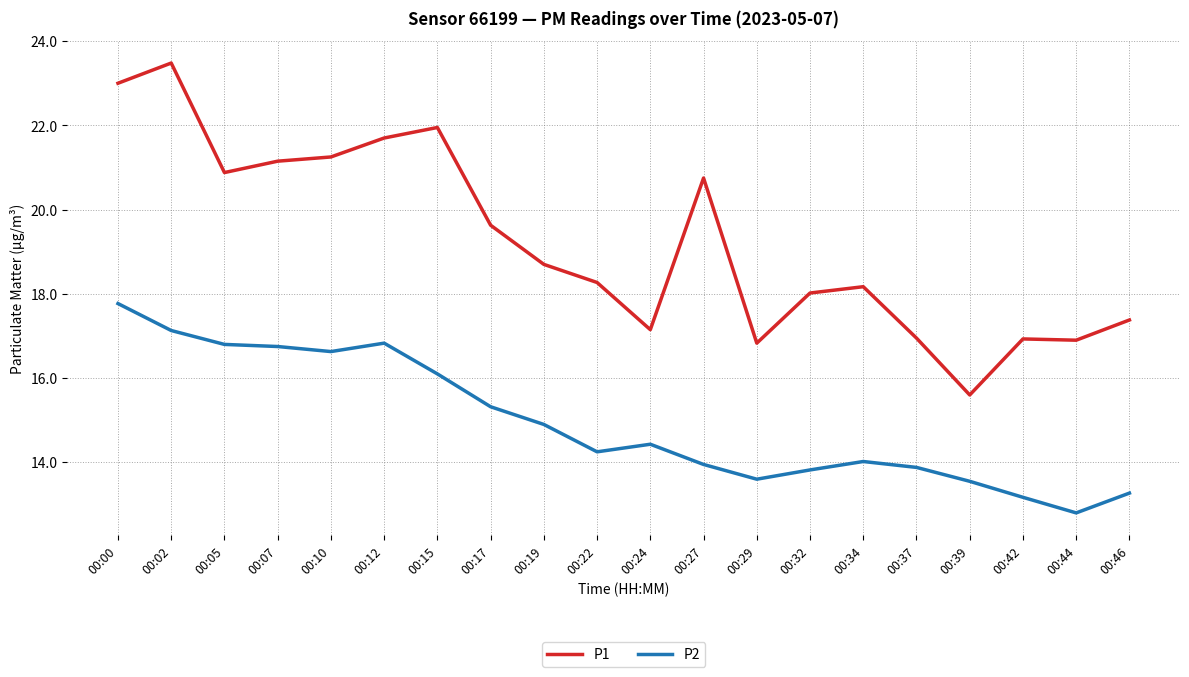

Is the value of P1 at 00:02 greater than the value of P2 at 00:32?

Yes